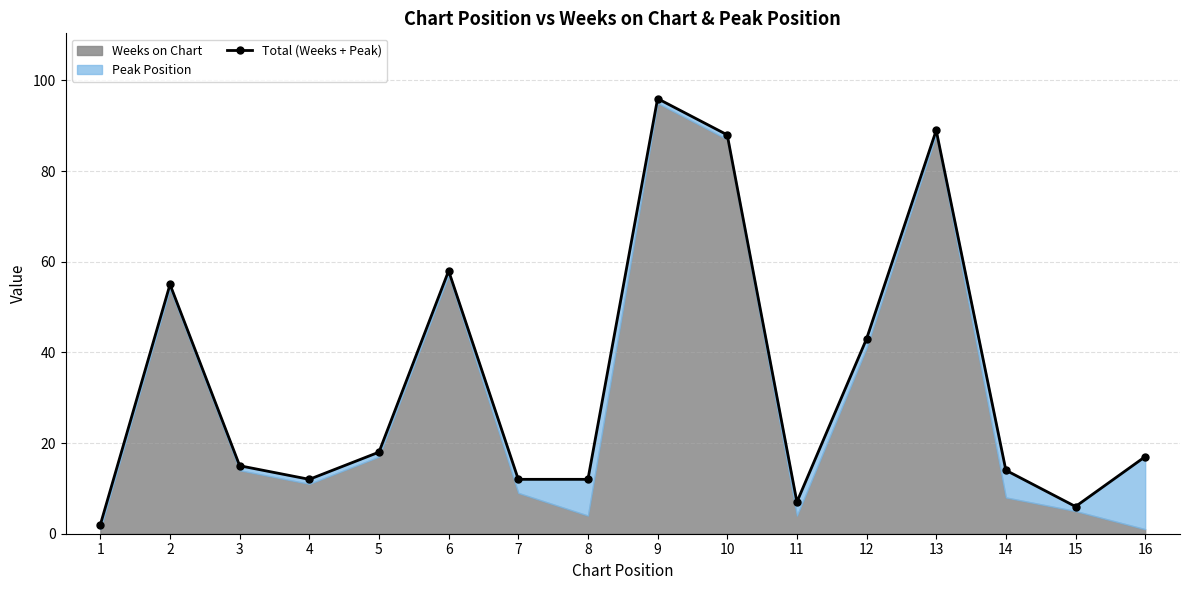

What is the maximum value shown in the chart?

96